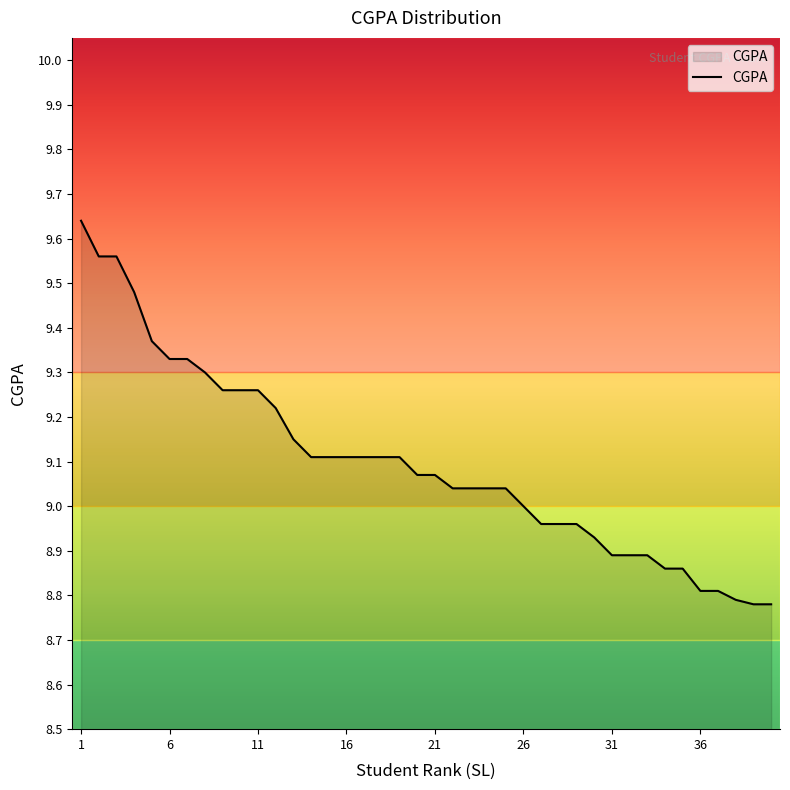

What is the difference between the maximum and minimum values?

0.9